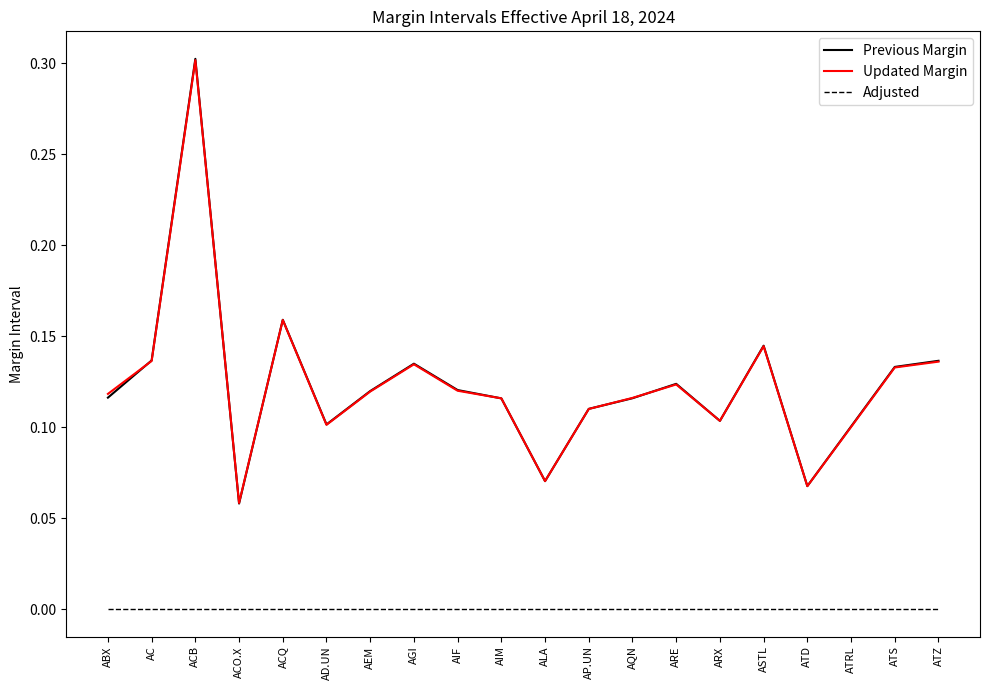

Is this an area chart (filled region under the line)?

No